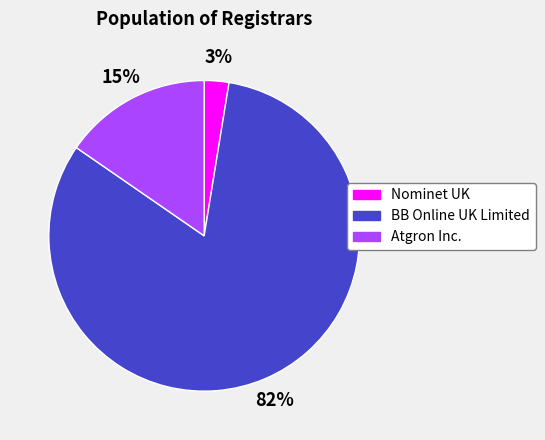

Which category has the biggest portion of the pie?

BB Online UK Limited